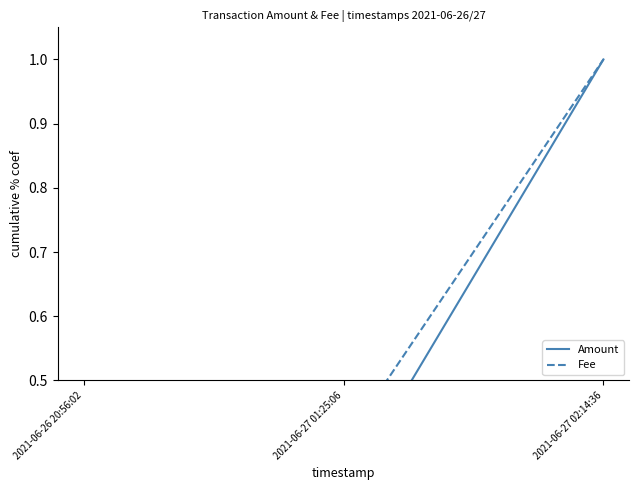

At which label does Amount reach its minimum?

2021-06-26 20:56:02